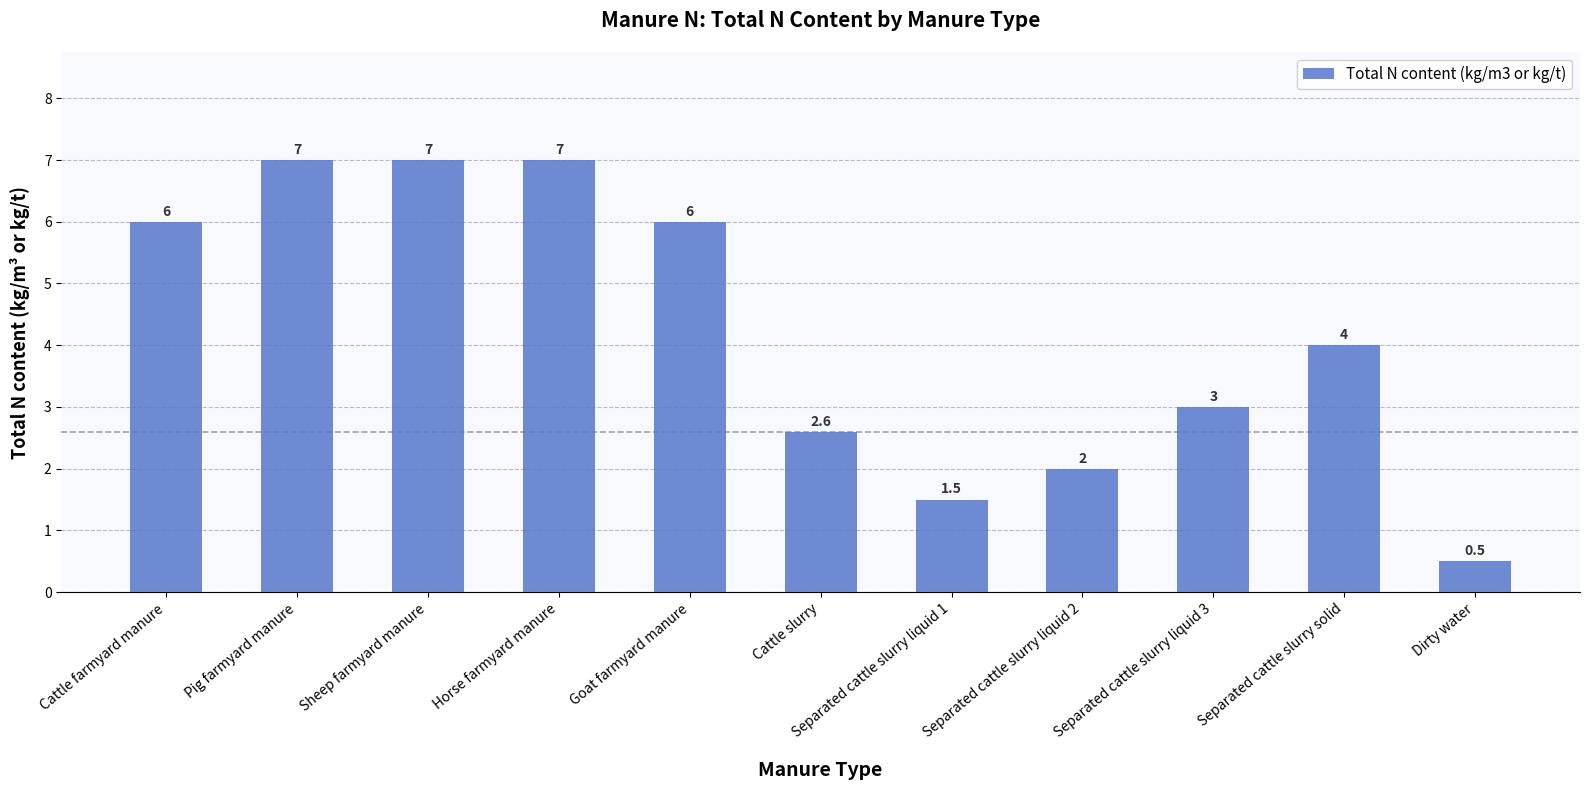

What is the difference between the maximum and minimum values?

6.5